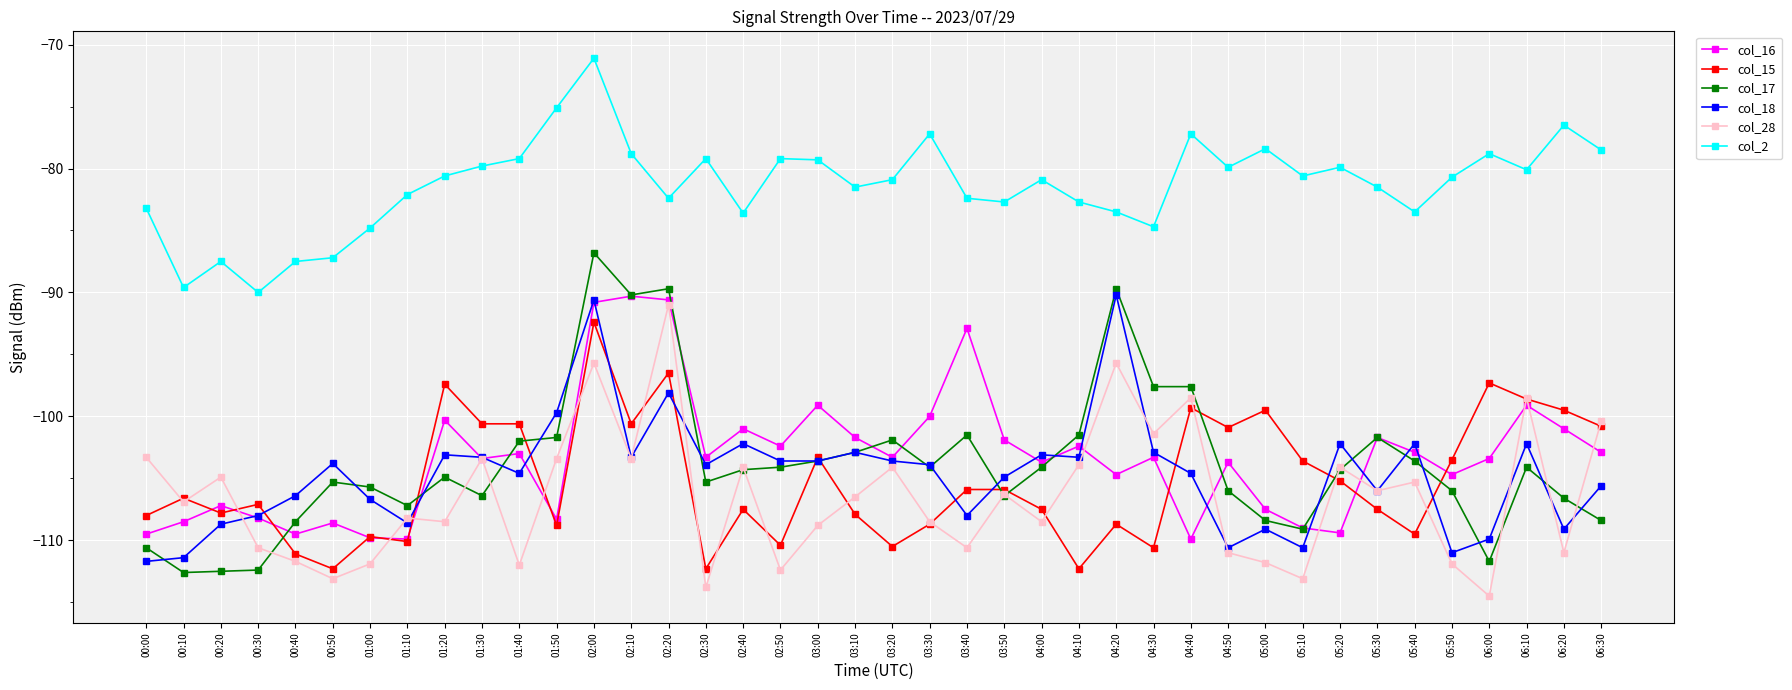

Which series has the widest spread of values?

col_17